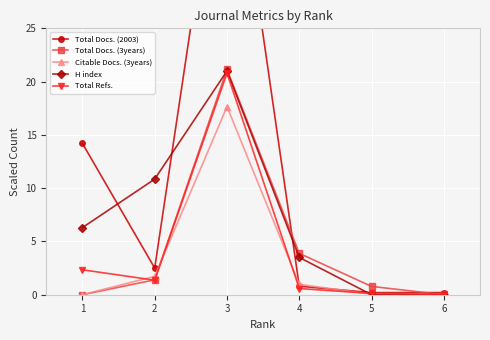

The H index series shows 11.0 at 5. True or false?

False